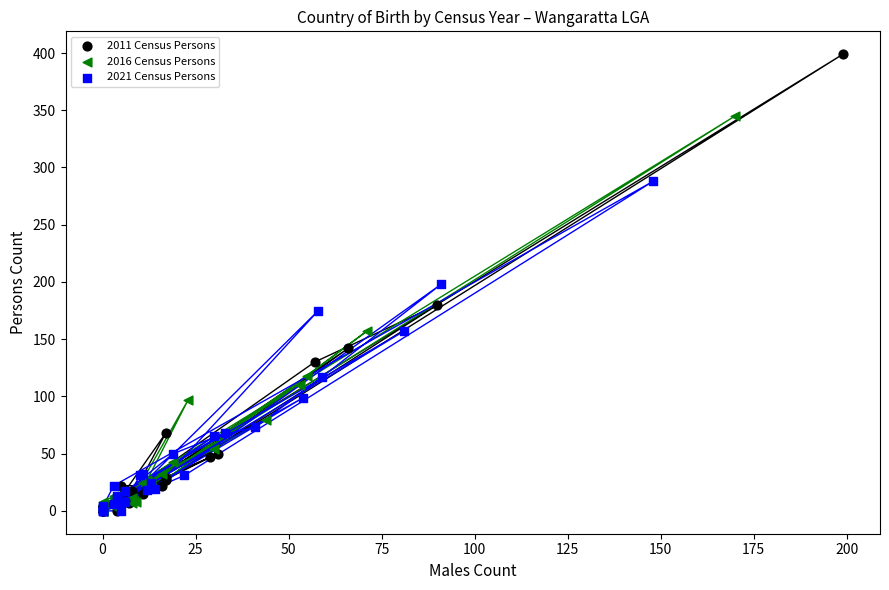

Which series reaches the maximum Y coordinate?

2011 Census Persons